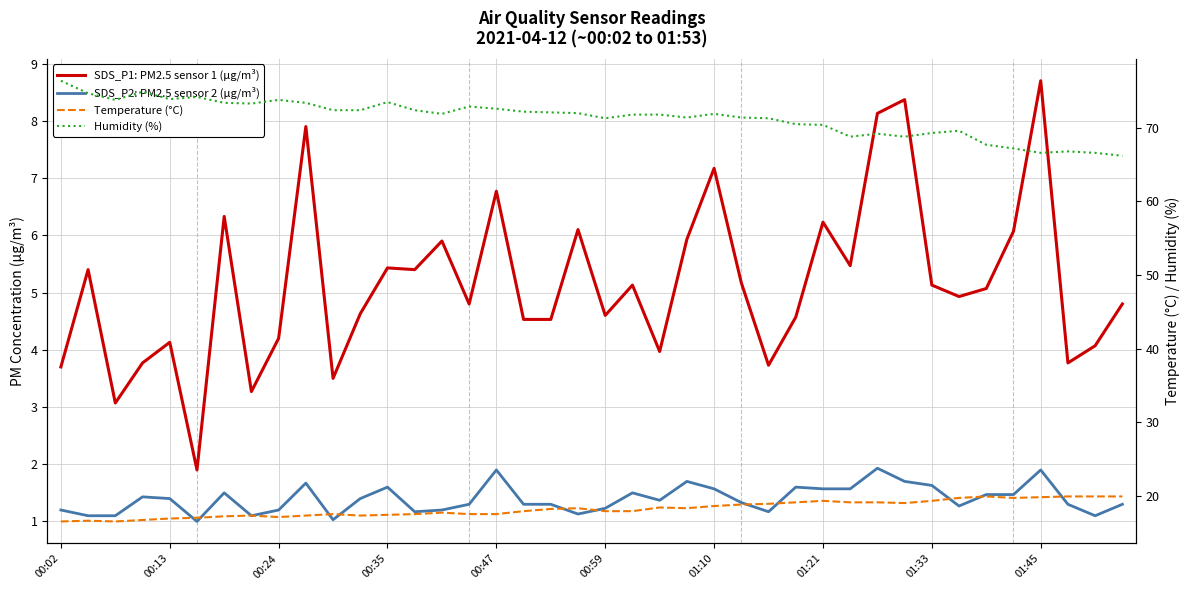

True or false: Humidity (%) has a value of 117.2 at 01:10.

False